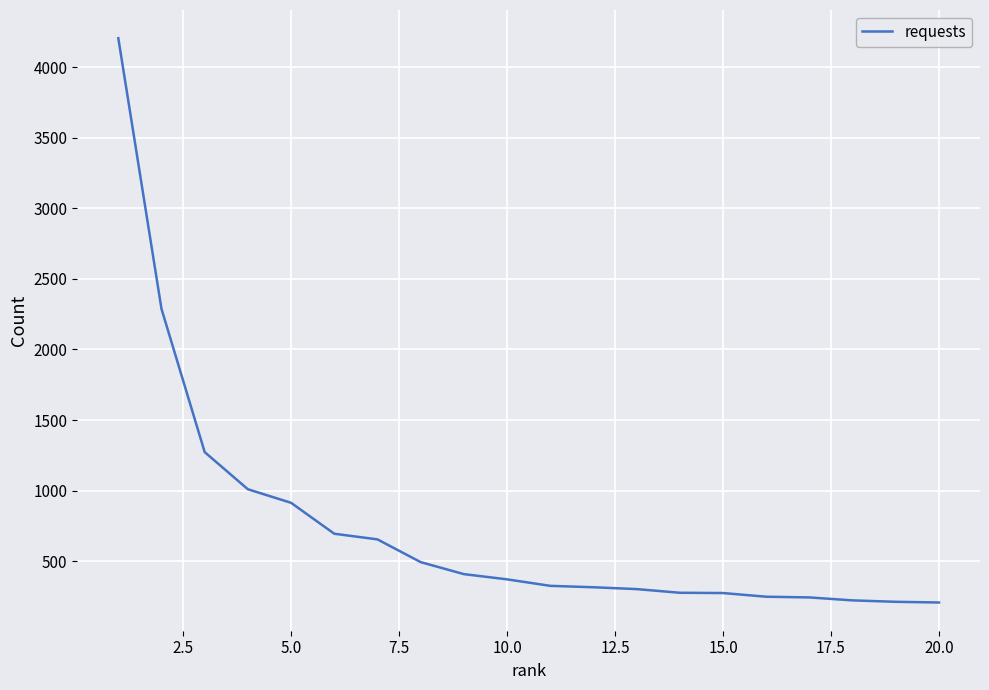

What is the greatest value displayed?

4204